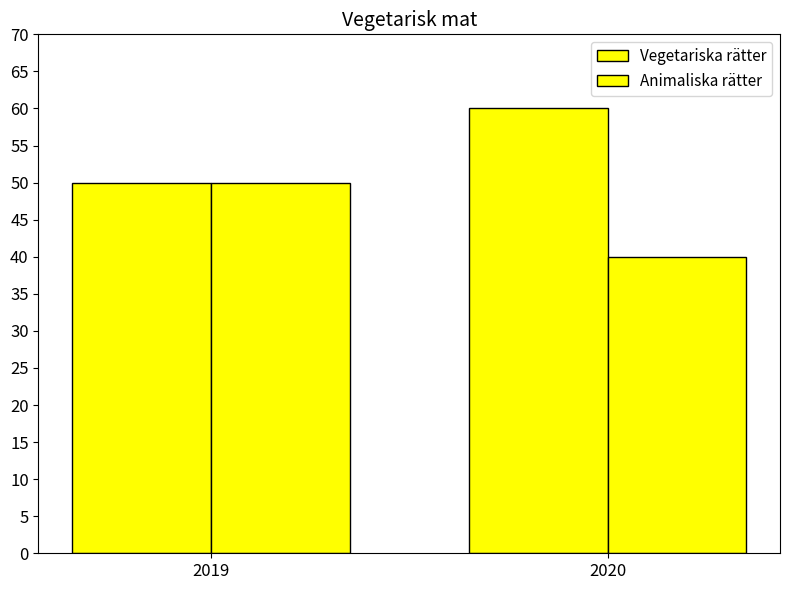

What is the difference between the Animaliska rätter values at 2020 and 2019?

10